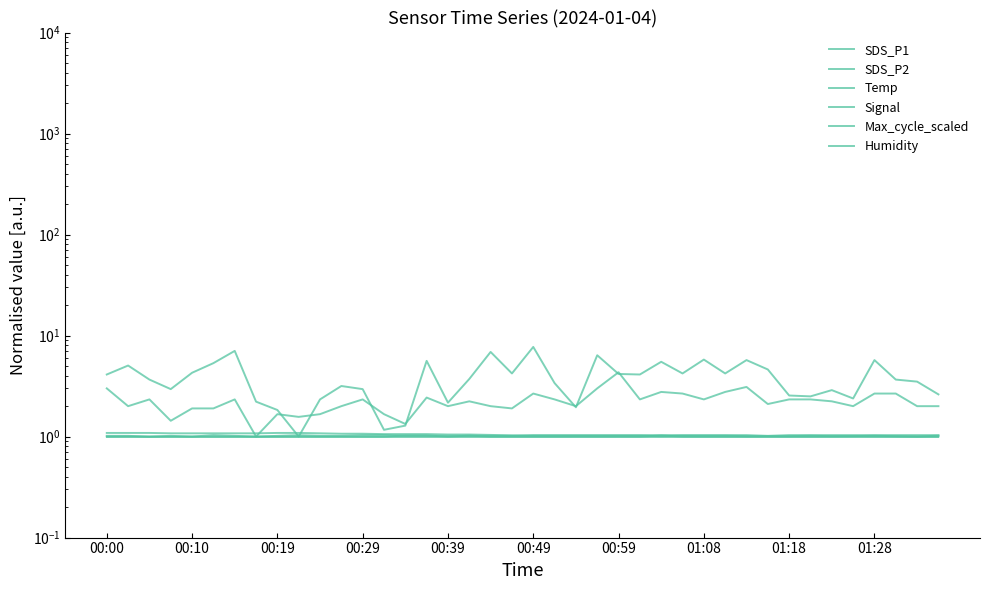

Between which two adjacent categories do SDS_P2 and Temp first intersect?

00:59 and 01:08